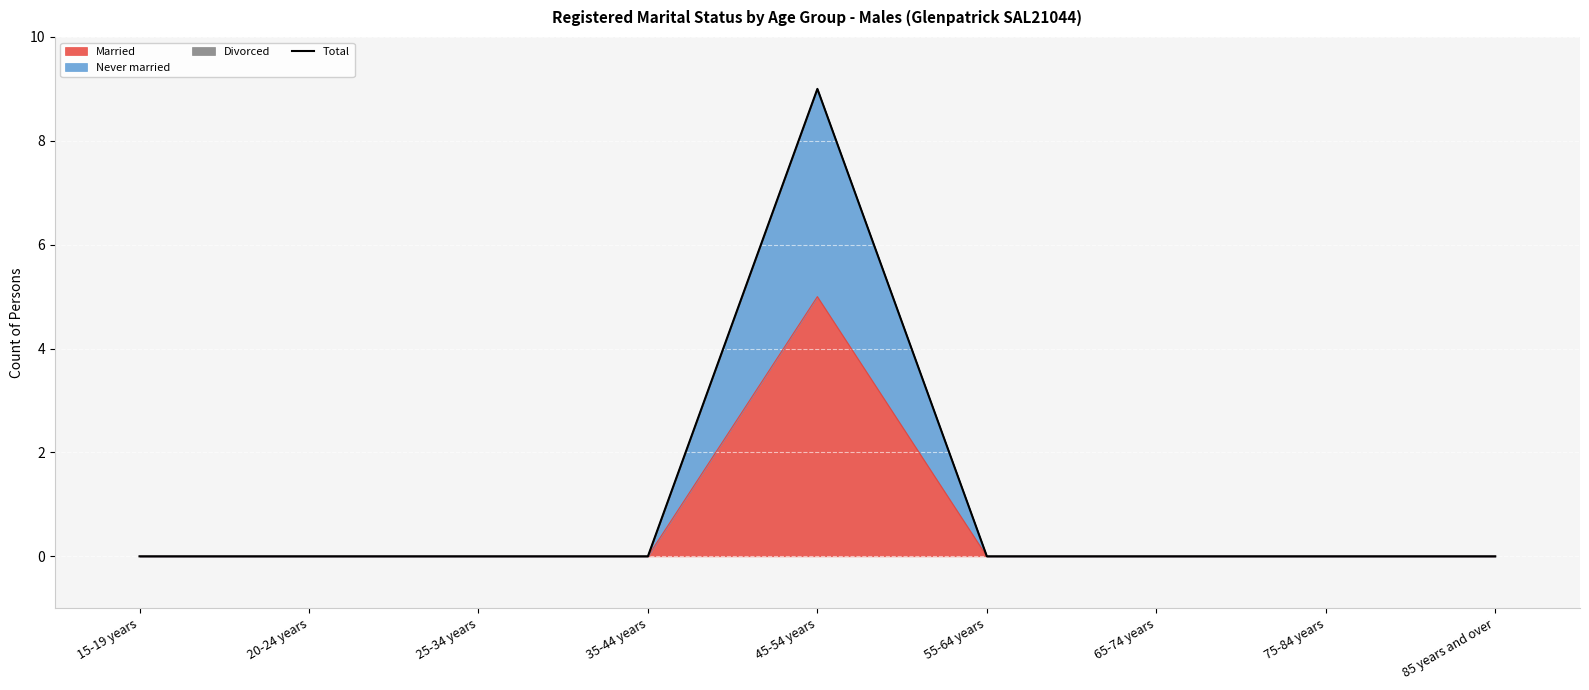

Rank the categories by value from lowest to highest.

15-19 years, 20-24 years, 25-34 years, 35-44 years, 55-64 years, 65-74 years, 75-84 years, 85 years and over, 45-54 years